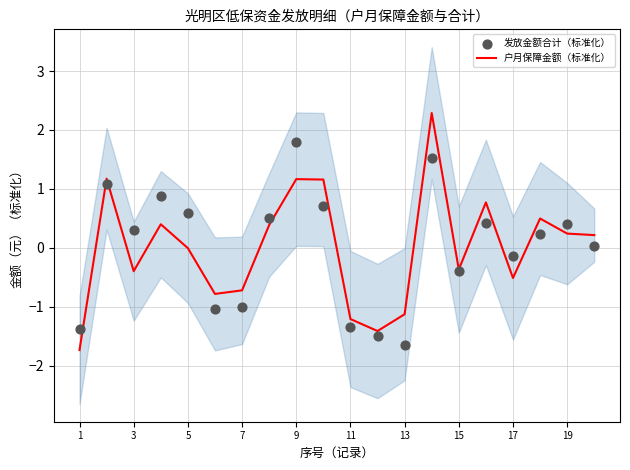

Which series contains the lowest Y value?

户月保障金额（标准化）